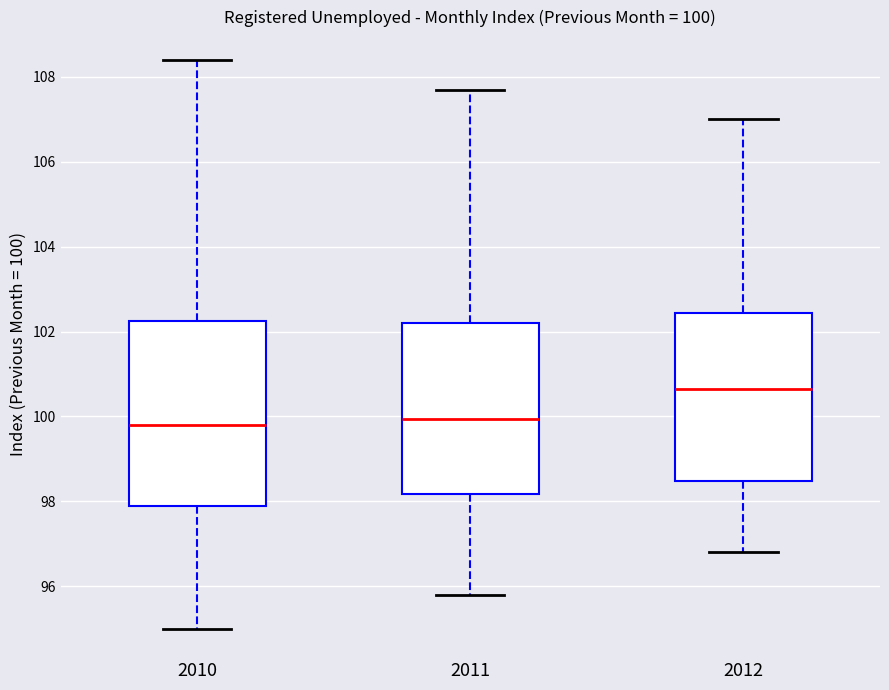

Comparing the boxes themselves (not the whiskers), which one is the tallest?

2010